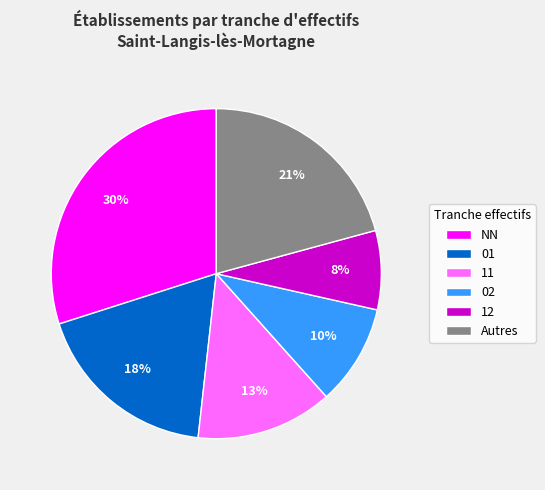

Rank the categories by value from highest to lowest.

NN, Autres, 01, 11, 02, 12